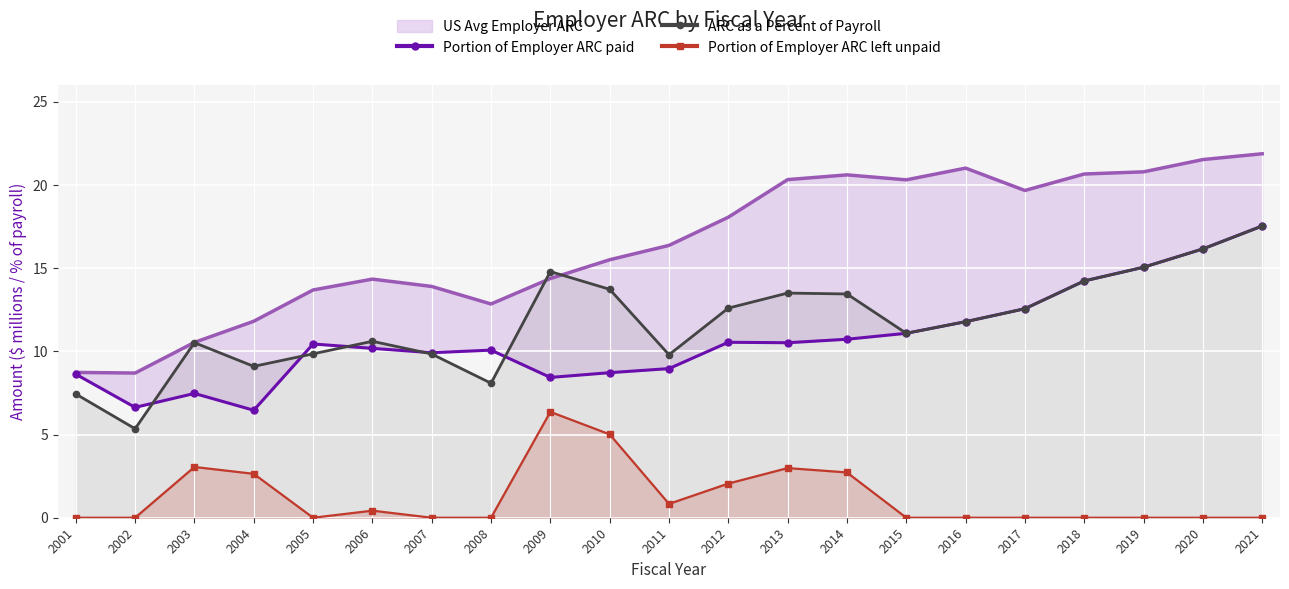

List the labels in order of ARC as a Percent of Payroll value, largest first.

2021, 2020, 2019, 2009, 2018, 2010, 2013, 2014, 2012, 2017, 2016, 2015, 2006, 2003, 2005, 2007, 2011, 2004, 2008, 2001, 2002